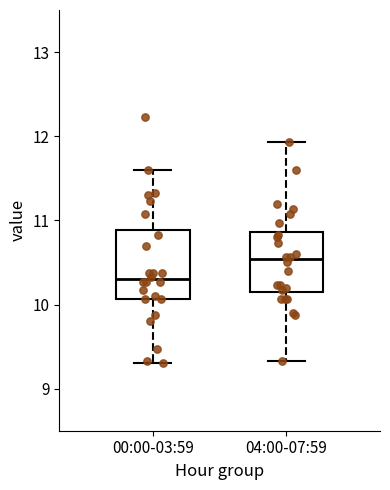

Where does the upper whisker of the box for 04:00-07:59 end on the y-axis? The values are not printed on the chart, so give them approximately, as read against the axis.

11.9